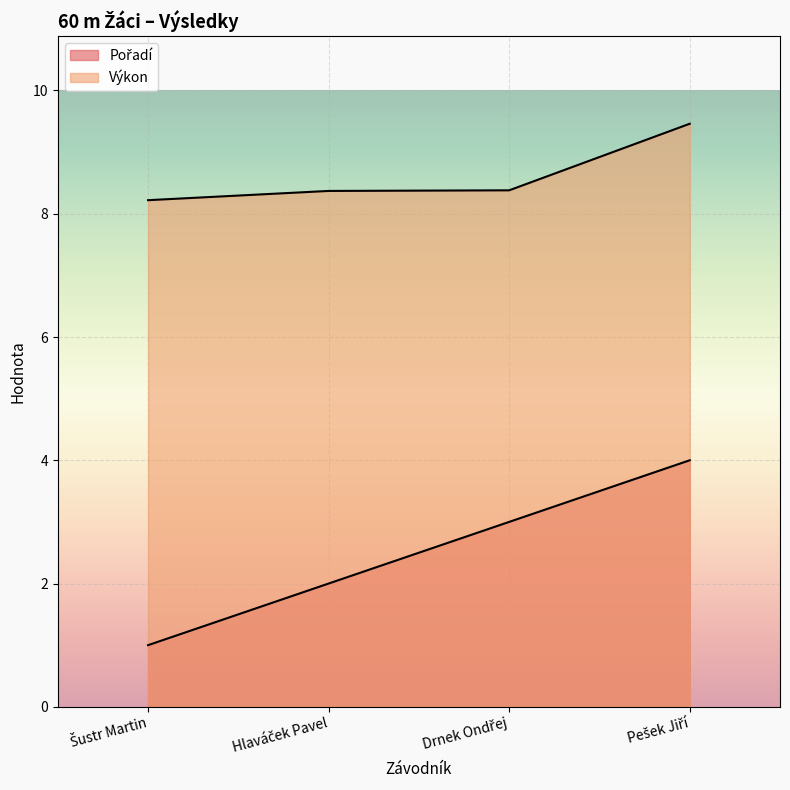

What is the total value across all series at Šustr Martin?

9.2